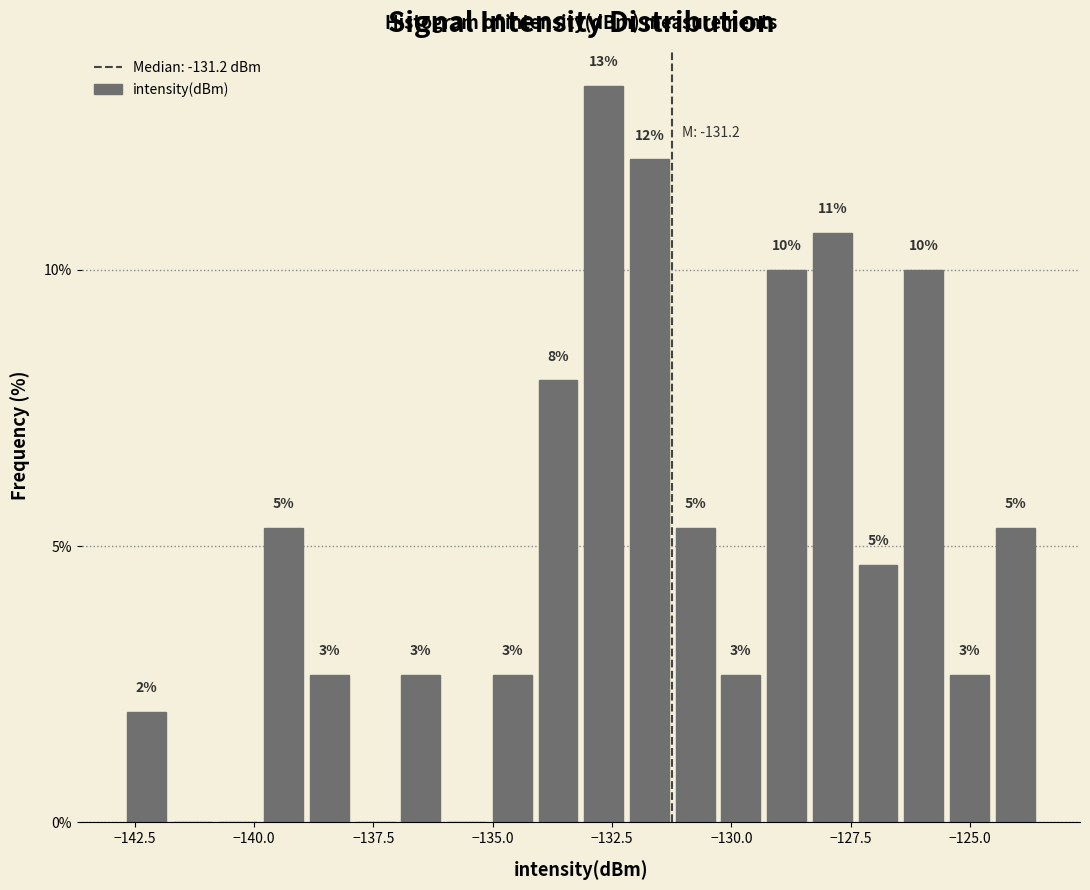

Read against the x-axis, roughly where is the centre of the tallest bar?

-132.5